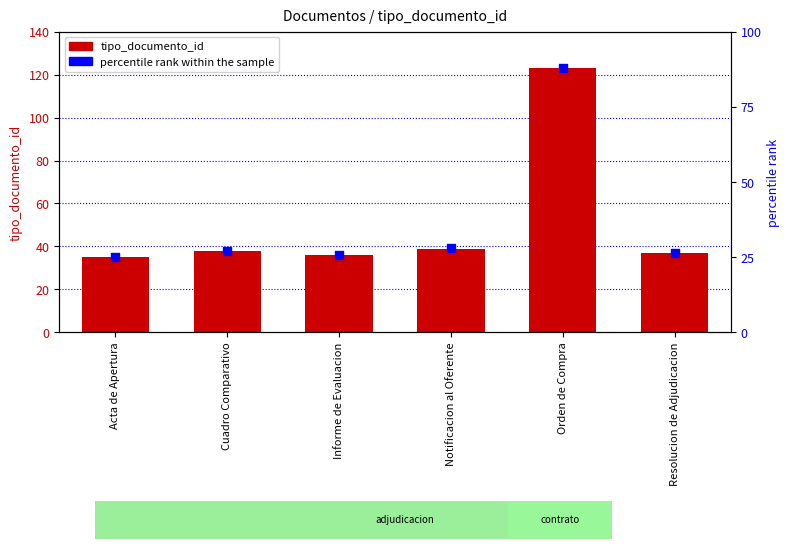

Which series contains the highest Y value?

tipo_documento_id